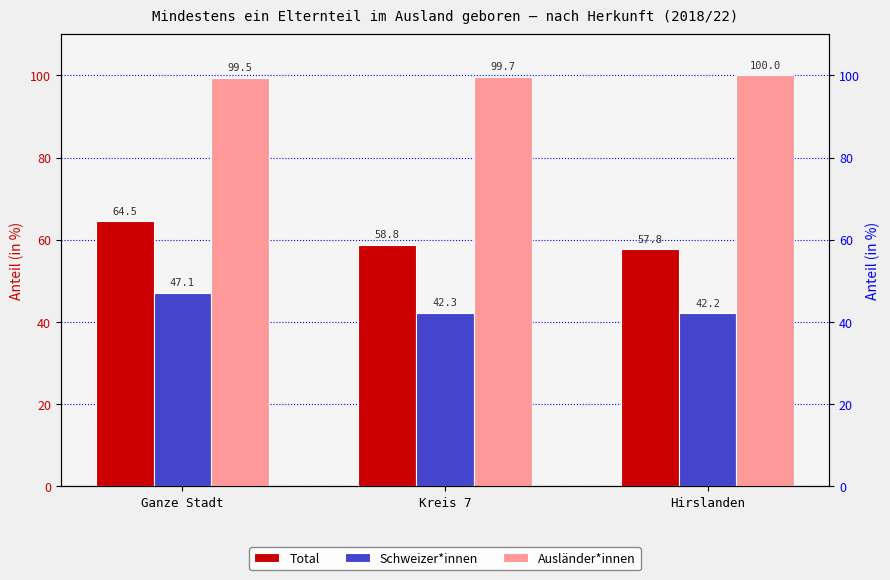

Reading left to right, extract all data points from this chart.

Total: Ganze Stadt=64.5	Kreis 7=58.8	Hirslanden=57.8
Schweizer*innen: Ganze Stadt=47.1	Kreis 7=42.3	Hirslanden=42.2
Ausländer*innen: Ganze Stadt=99.5	Kreis 7=99.7	Hirslanden=100.0